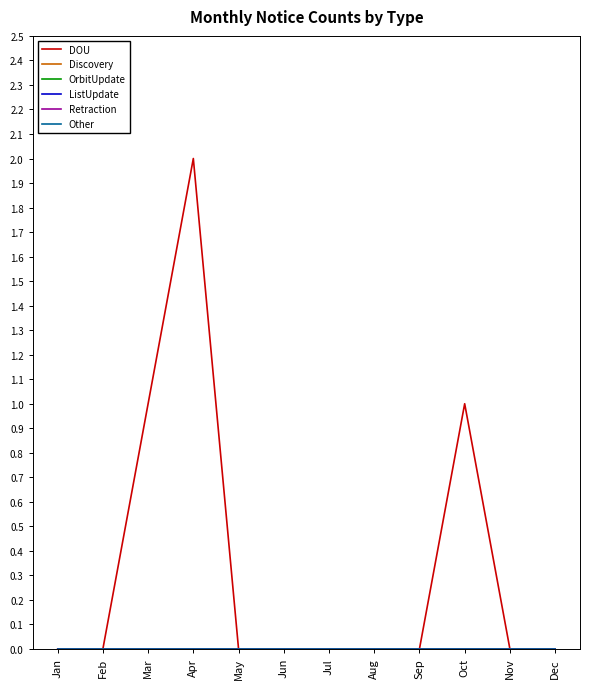

True or false: ListUpdate has more than 0 interior local peaks.

False